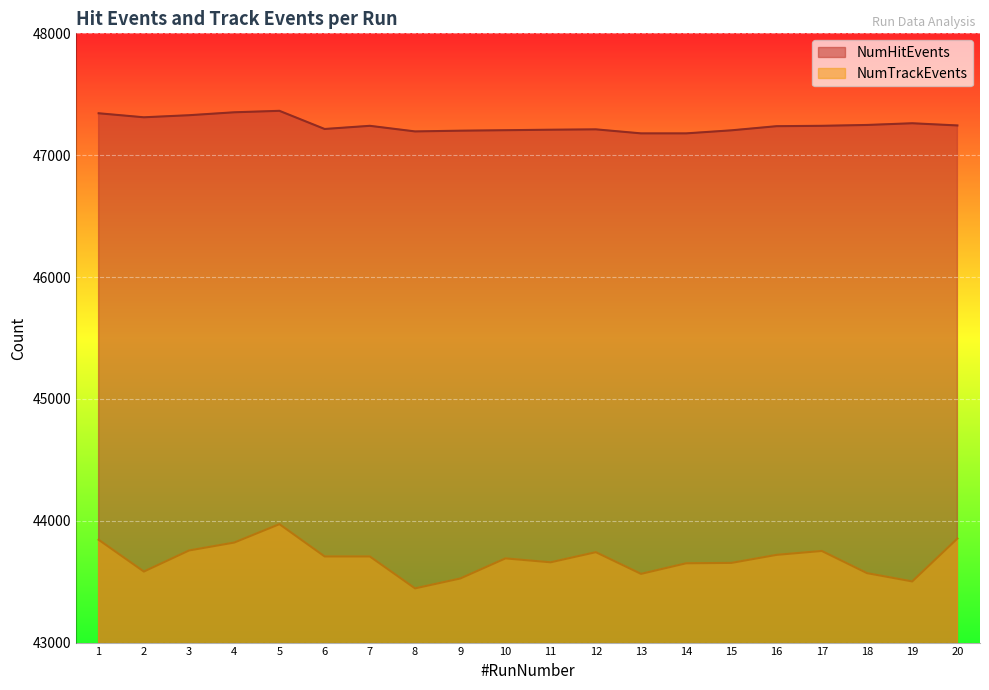

At how many categories does at least one series exceed 46247?

20